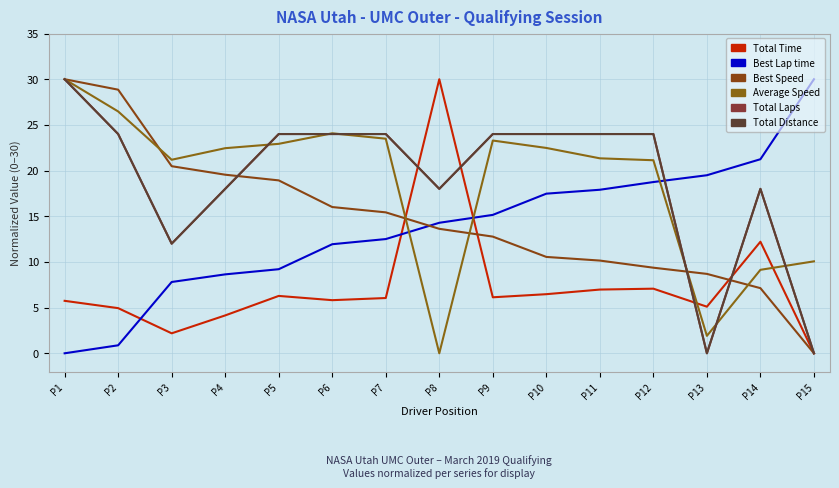

Between P3 and P11, which series saw the biggest shift?

Total Laps